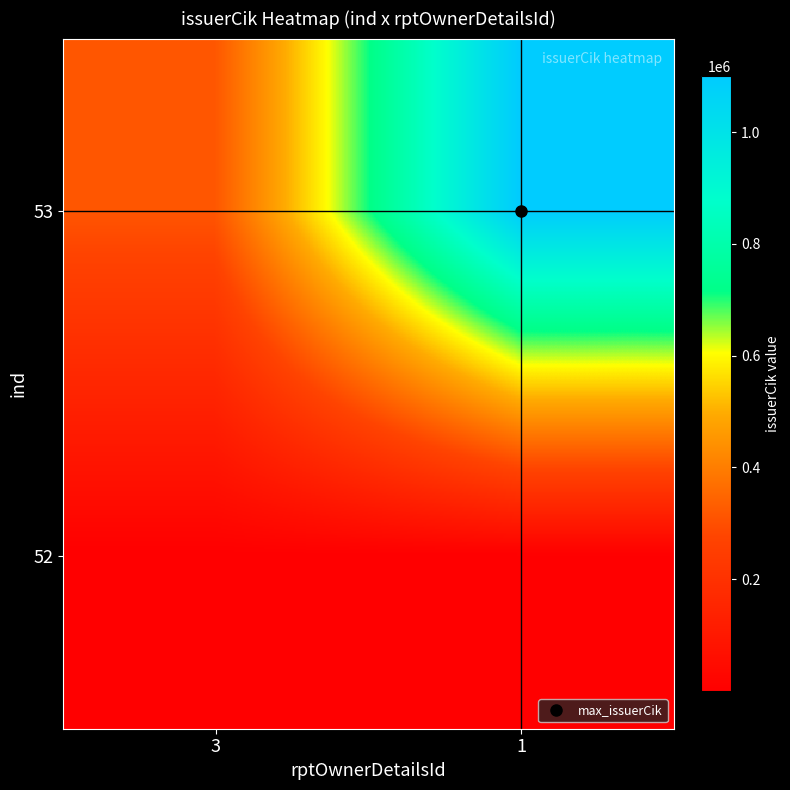

Rank the series at 3 from lowest to highest value.

52, 53